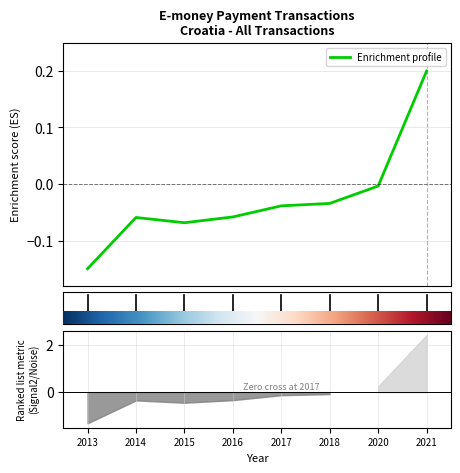

Count the number of data series in this chart.

1